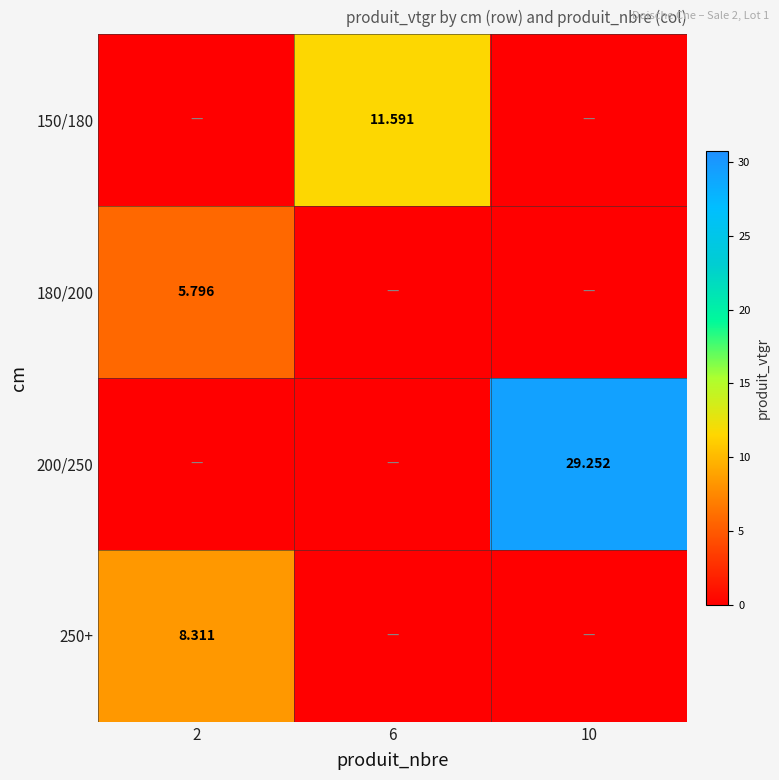

True or false: 250+ has a value of -3.1 at 6.

False